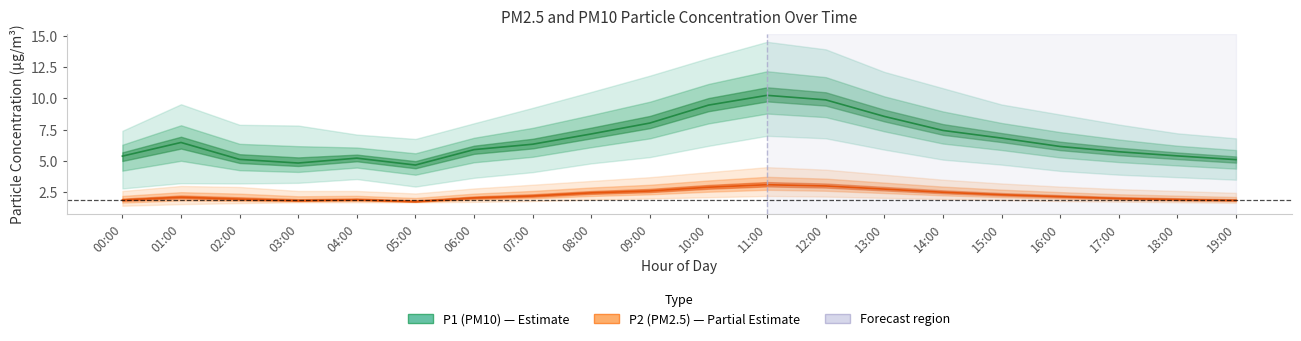

List the series in order of their overall mean, highest first.

P1 (PM10), P2 (PM2.5)